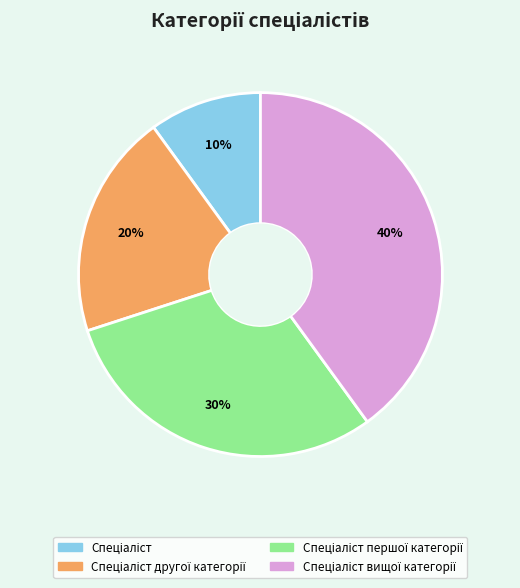

Is there a majority slice in this chart?

No